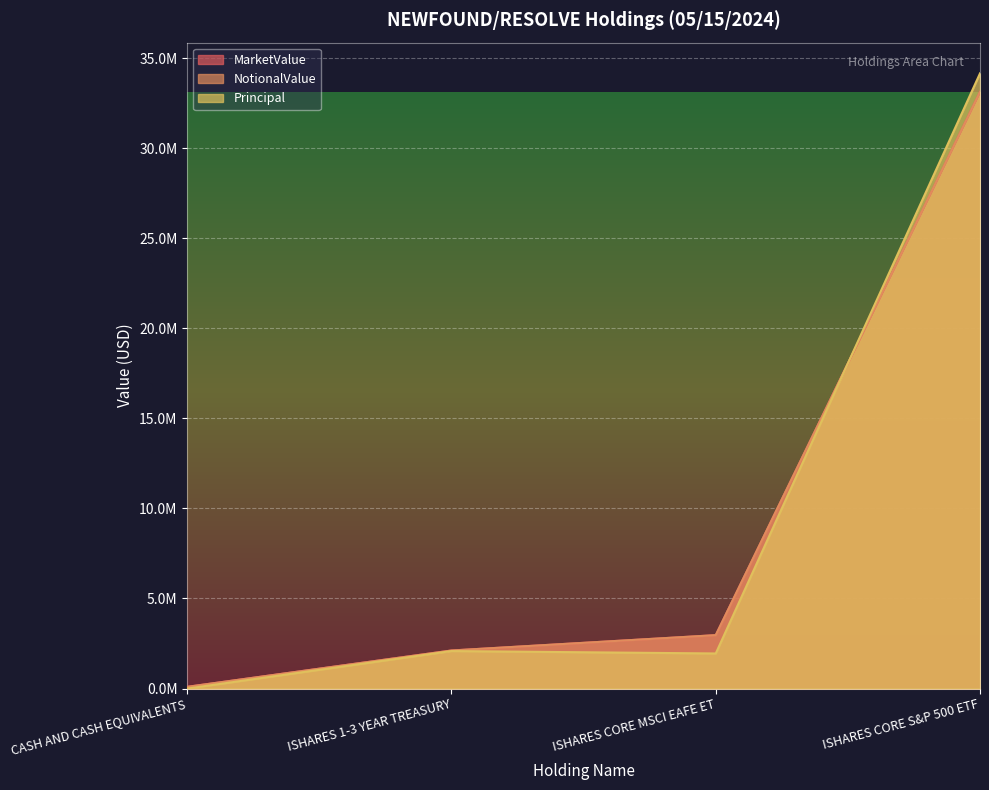

What is the label of the 4th point from the right?

CASH AND CASH EQUIVALENTS